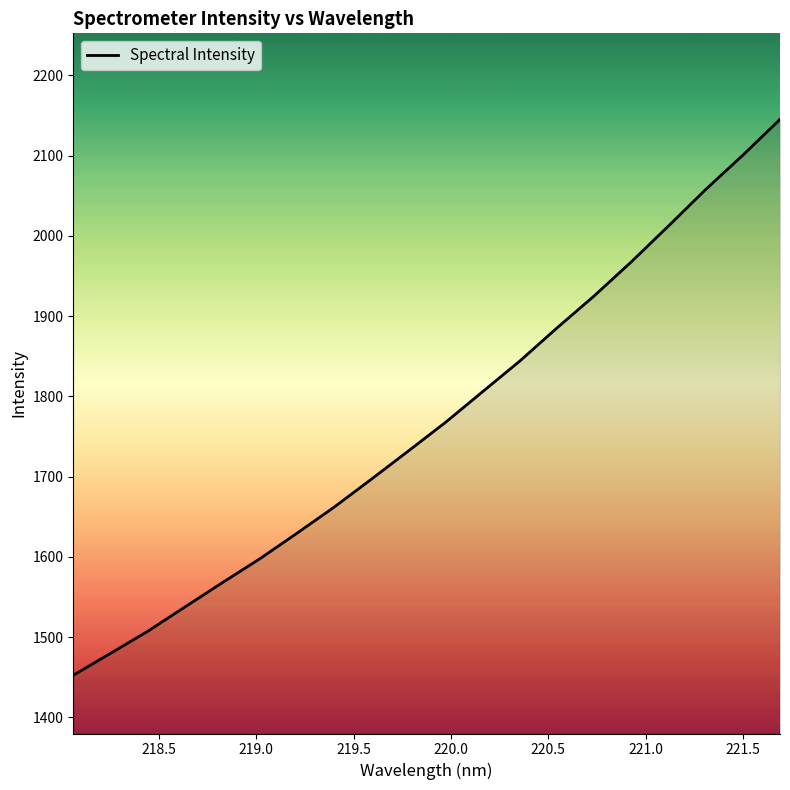

What is the difference between the maximum and minimum values?

692.8